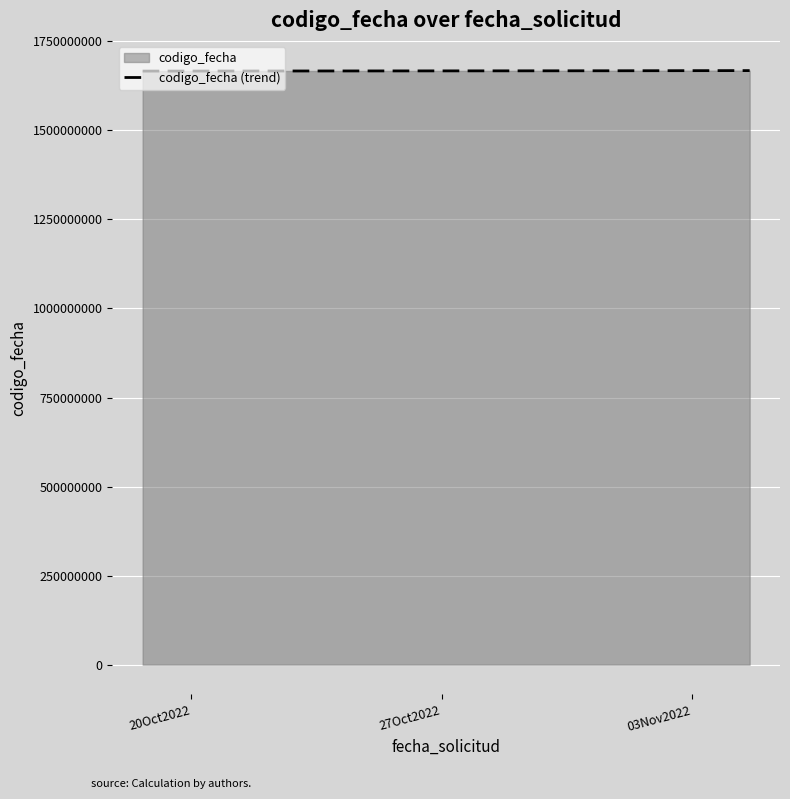

What is the greatest value displayed?

1667808222